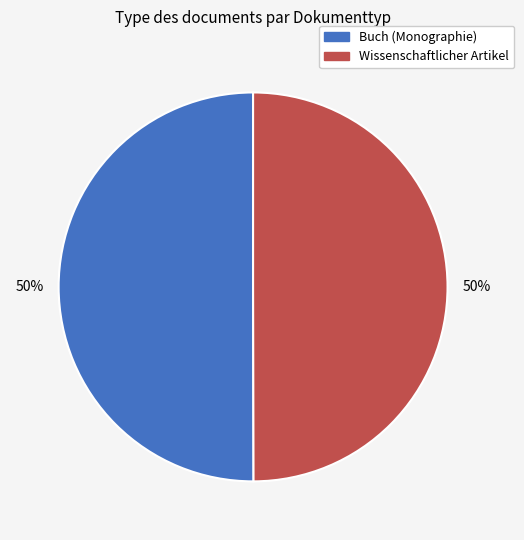

True or false: Buch (Monographie) accounts for 50% of the total.

True